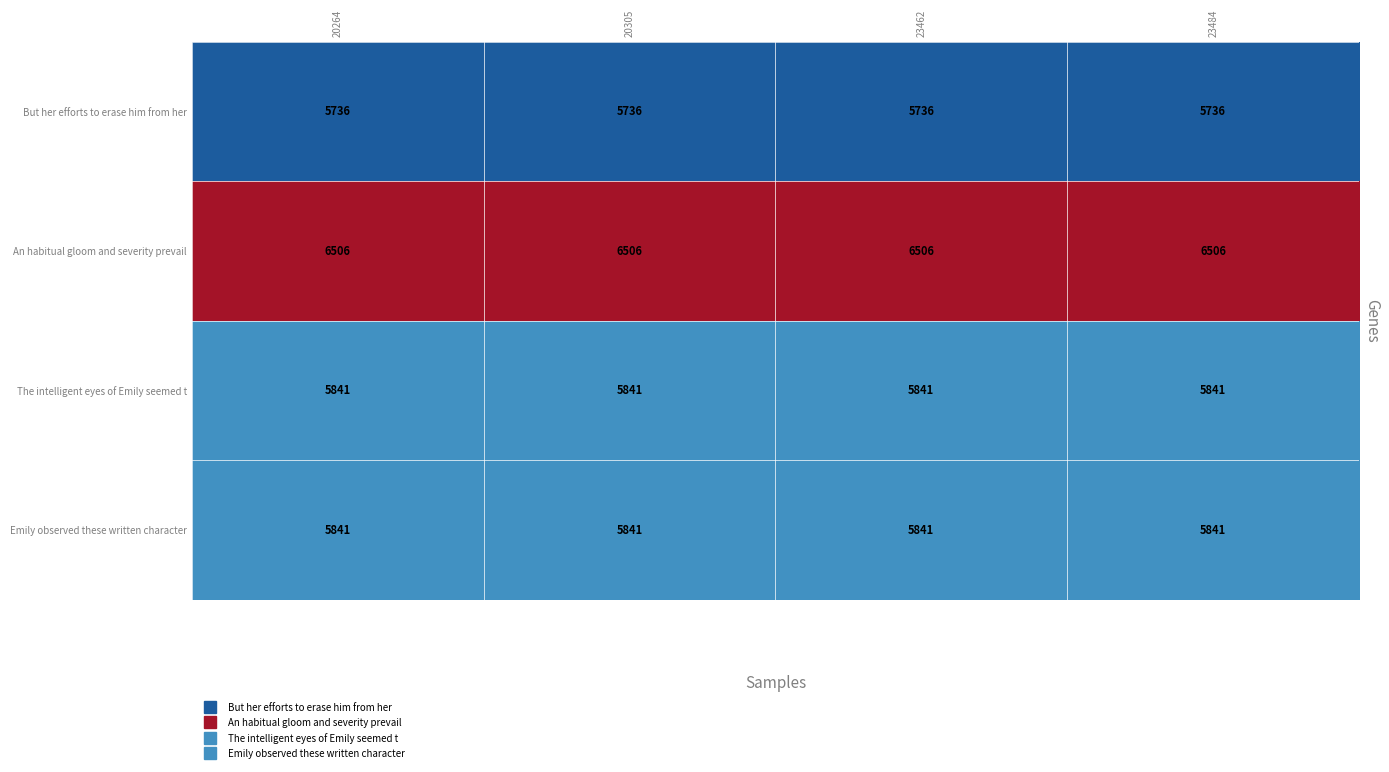

What is the sum of the The intelligent eyes of Emily seemed t values at 23462 and 20264?

11682